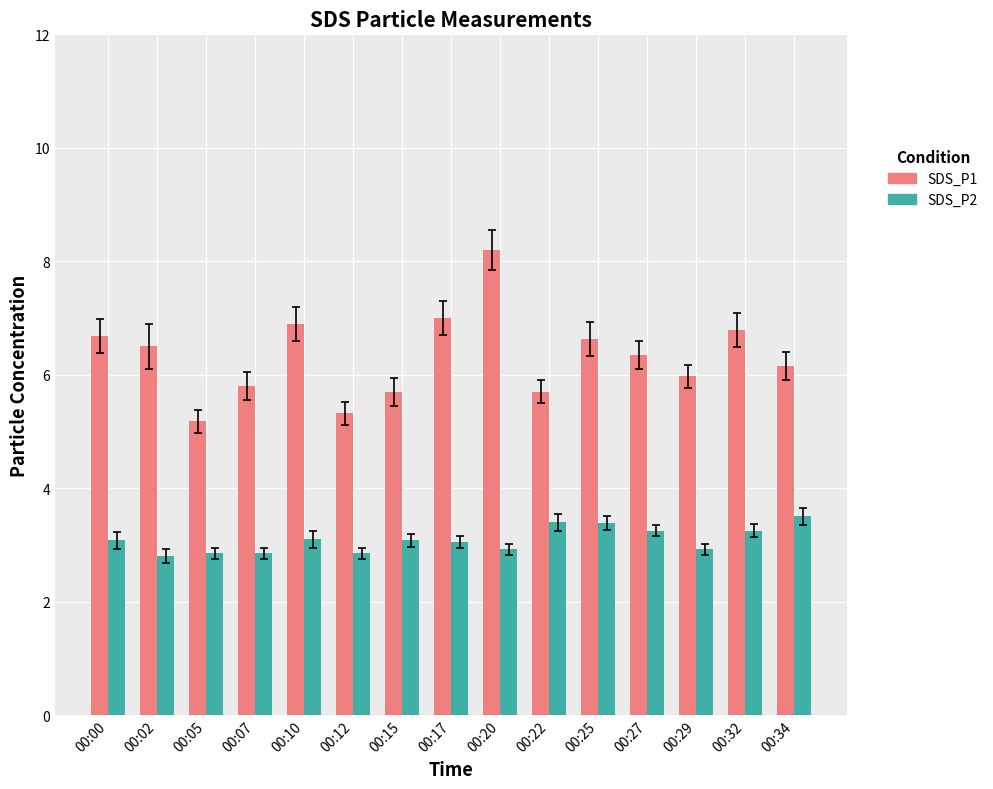

Which series has the widest spread of values?

SDS_P1